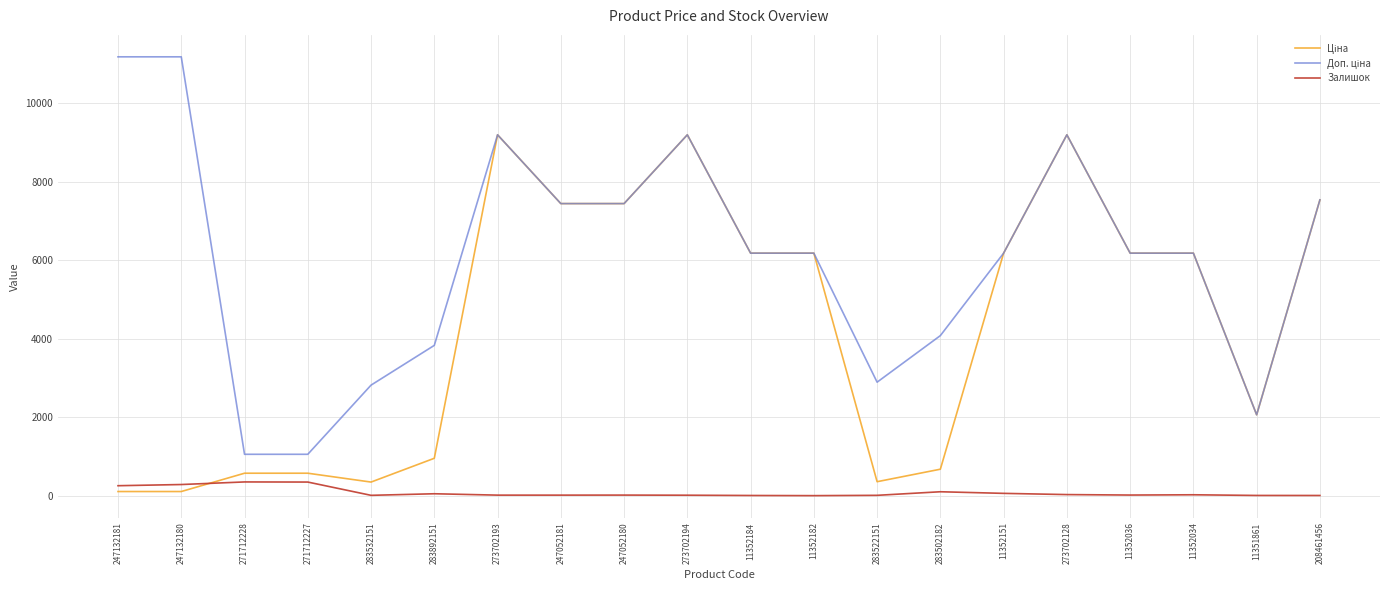

True or false: Залишок has a value of 34.0 at 273702128.

True